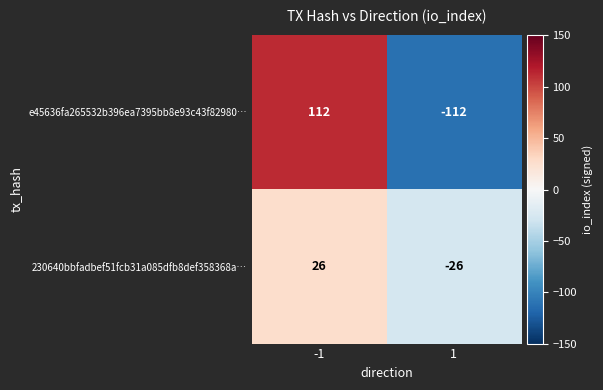

Rank the series by their maximum value, from highest to lowest.

e45636fa265532b396ea7395bb8e93c43f82980…, 230640bbfadbef51fcb31a085dfb8def358368a…